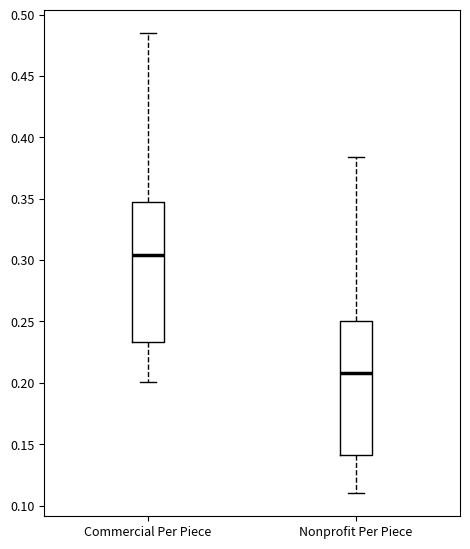

Reading left to right, transcribe this box plot: for each box, give where its median line is, the range the box spans, and where its two whiskers end, as read against the y-axis. The values are not printed on the chart, so give them approximately, as read against the axis.

Commercial Per Piece: median 0.305, box 0.235 to 0.345, whiskers 0.200 to 0.485
Nonprofit Per Piece: median 0.210, box 0.140 to 0.250, whiskers 0.110 to 0.385